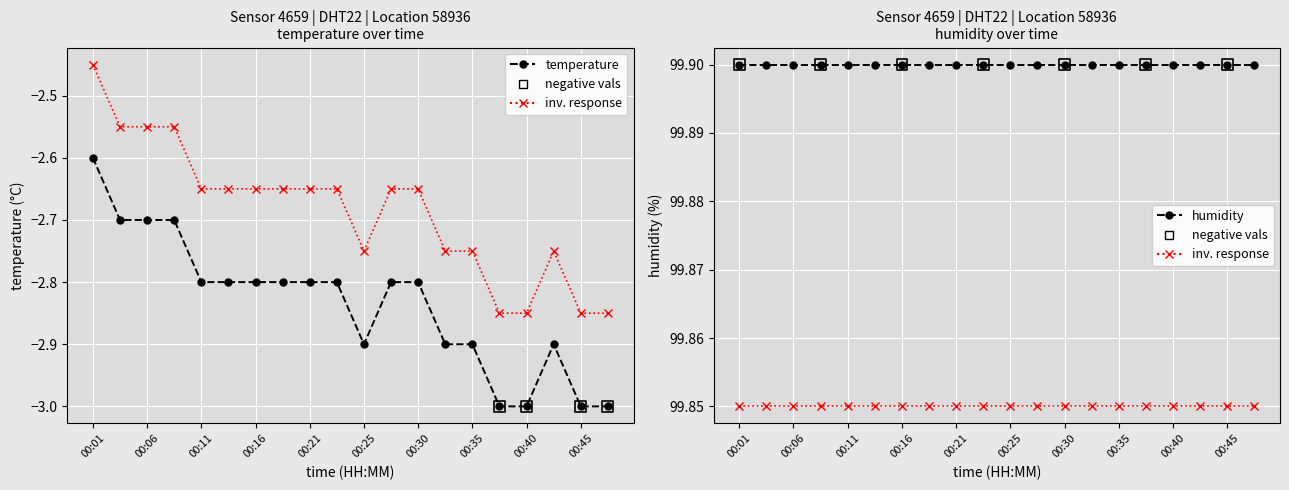

Which has a higher value, 00:45 or 00:23?

00:23